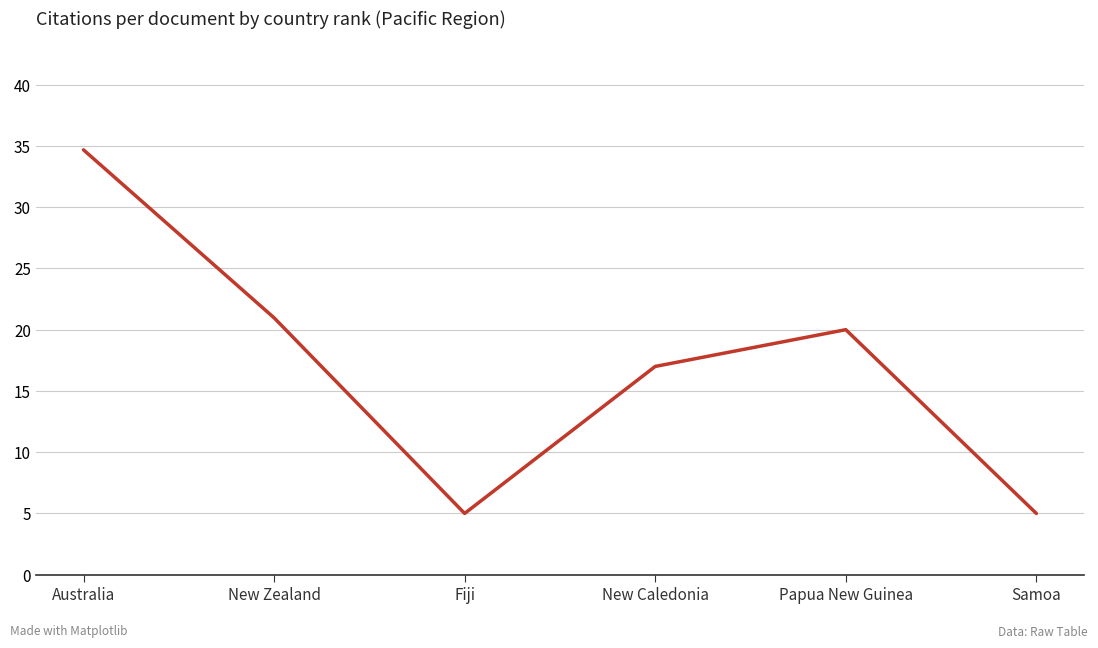

How many values are below 20?

3